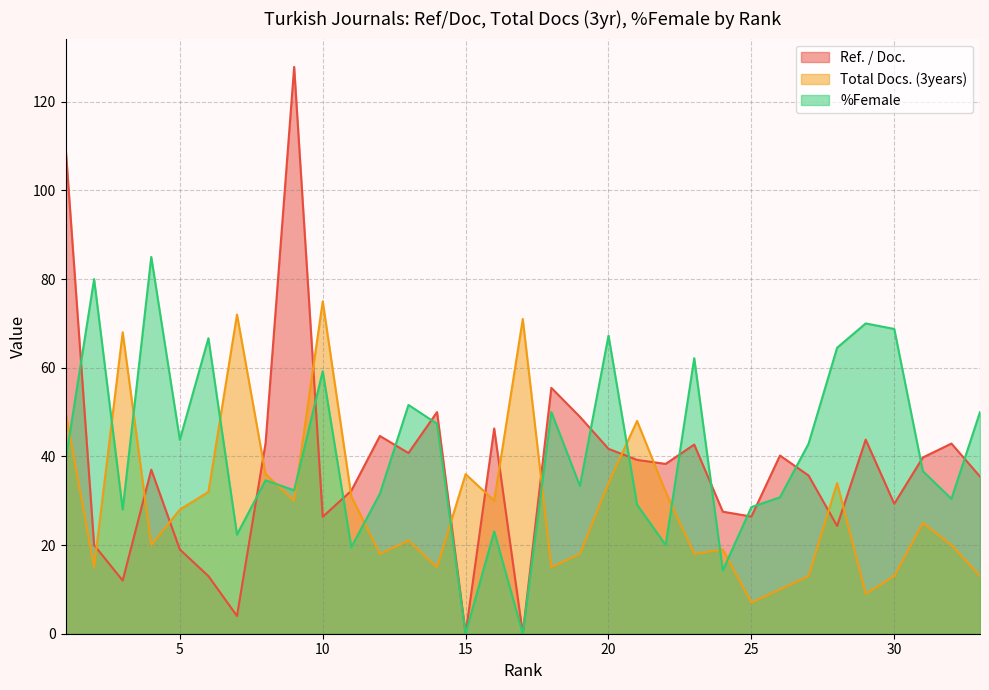

Rank the categories by Ref. / Doc. value from highest to lowest.

9, 1, 18, 14, 19, 16, 12, 29, 8, 32, 23, 20, 13, 26, 31, 21, 22, 4, 27, 33, 11, 30, 24, 25, 10, 28, 2, 5, 6, 3, 7, 15, 17